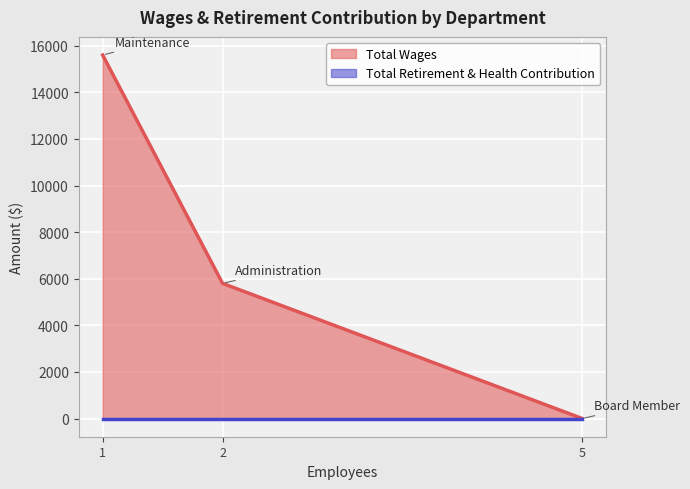

Does the chart display data point markers on the line(s)?

No